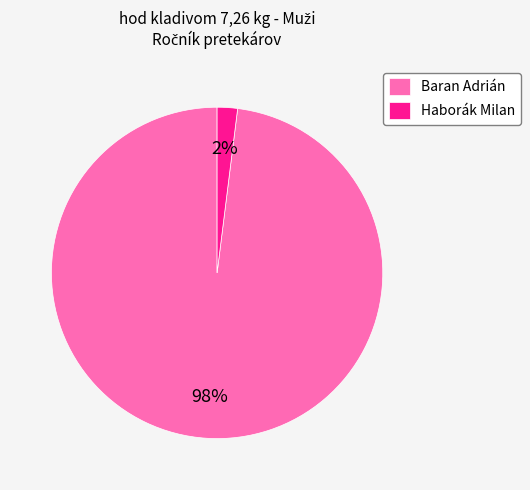

Is there a majority slice in this chart?

Yes